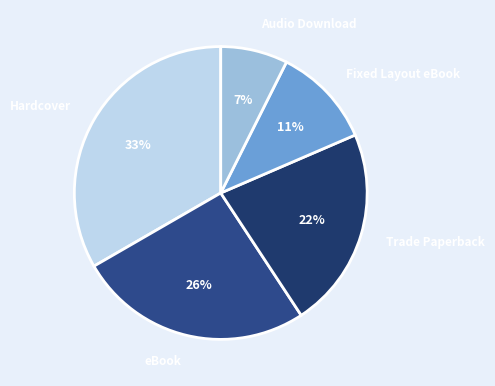

Which slice is the largest?

Hardcover